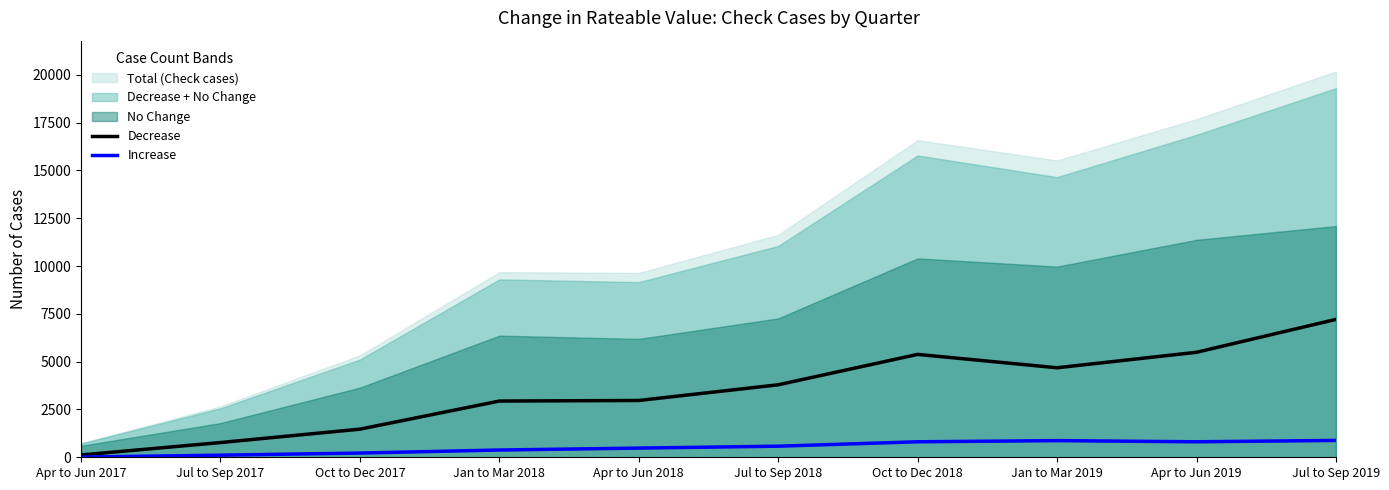

In Decrease, how many points are higher than both neighbors (excluding endpoints)?

1